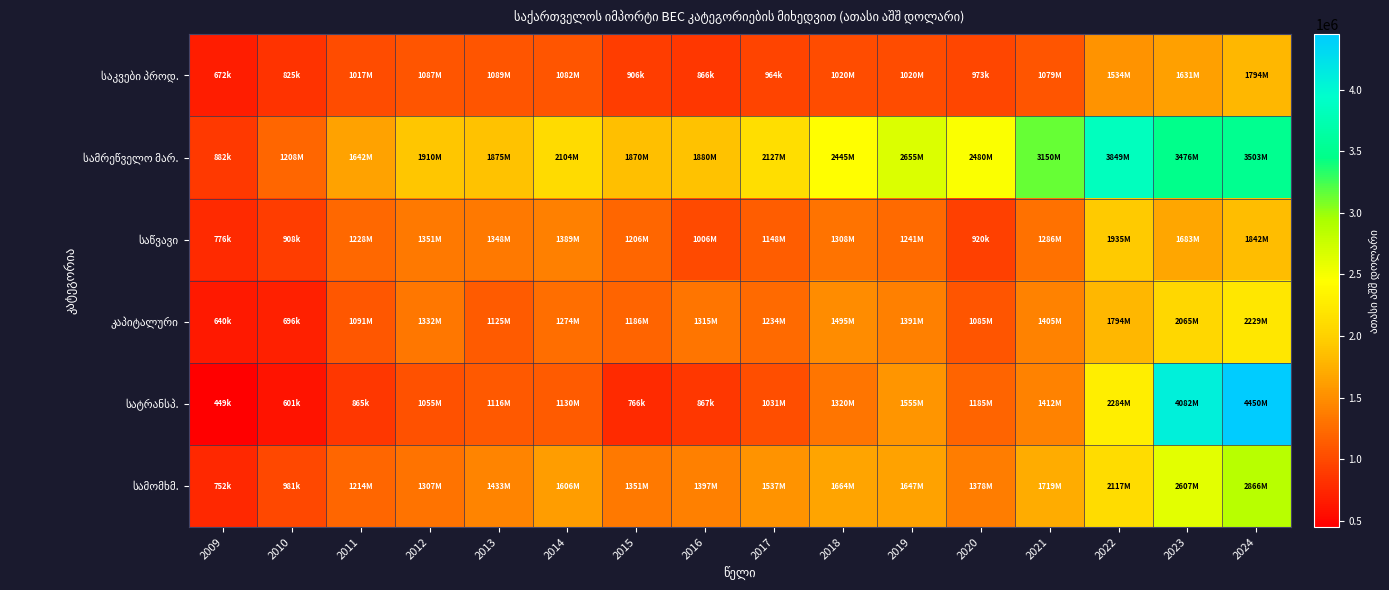

How many series are shown in this chart?

6